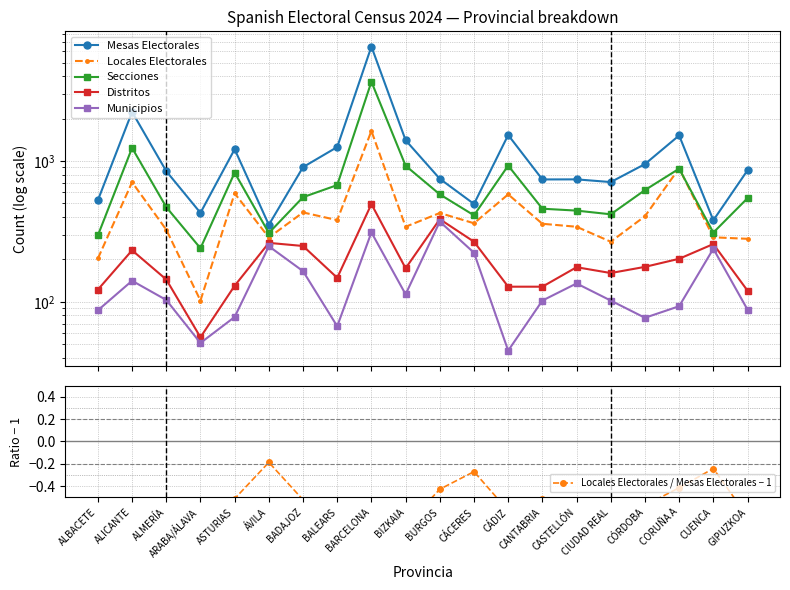

What is the difference between the Locales Electorales / Mesas Electorales − 1 values at CANTABRIA and CIUDAD REAL?

0.1